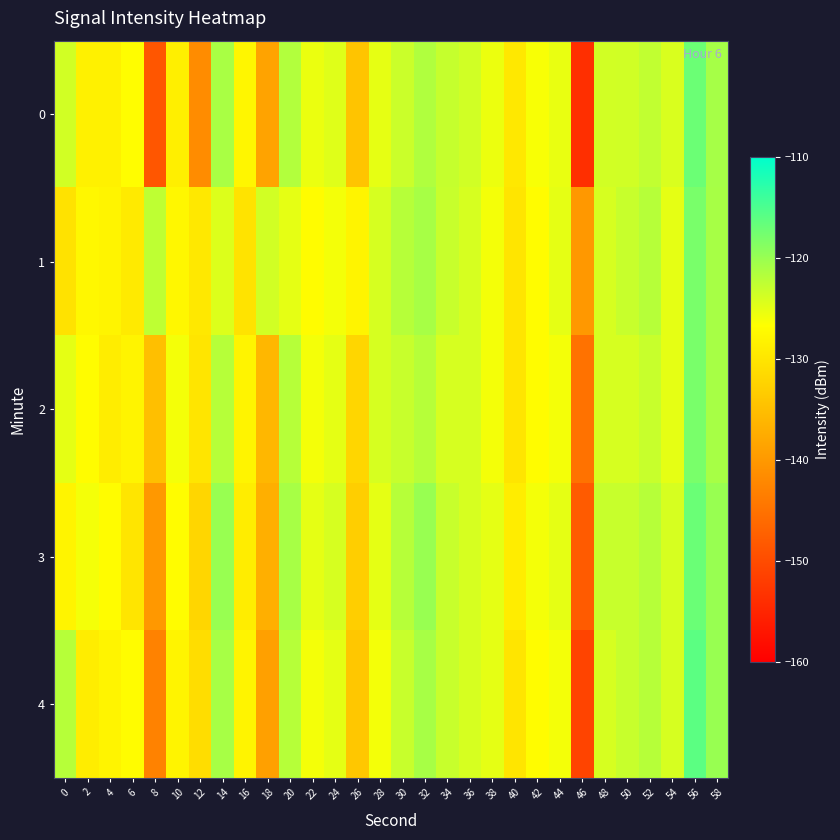

Which label corresponds to the largest value in the chart?

56